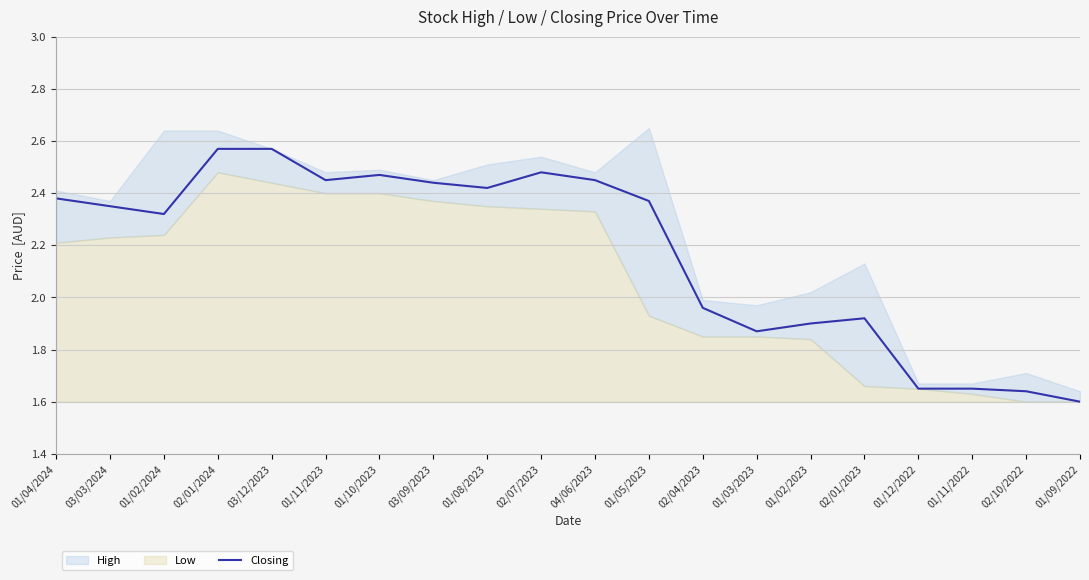

The chart shows a value of 1.1 at 02/10/2022. True or false?

False